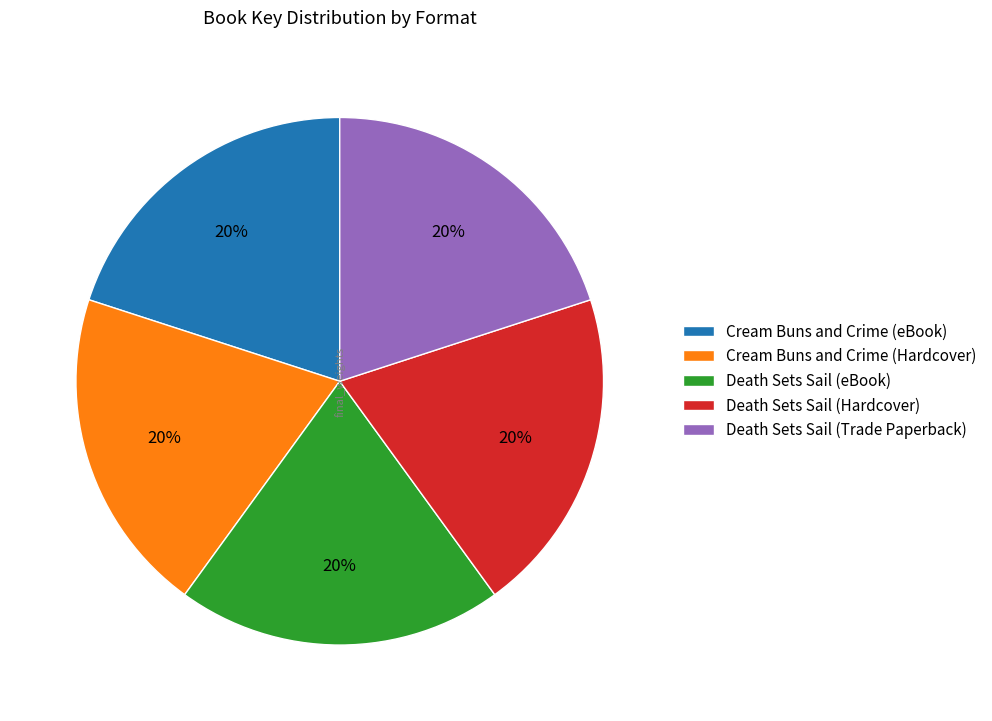

What percentage is the Death Sets Sail (Trade Paperback) slice, to the nearest percent?

20%